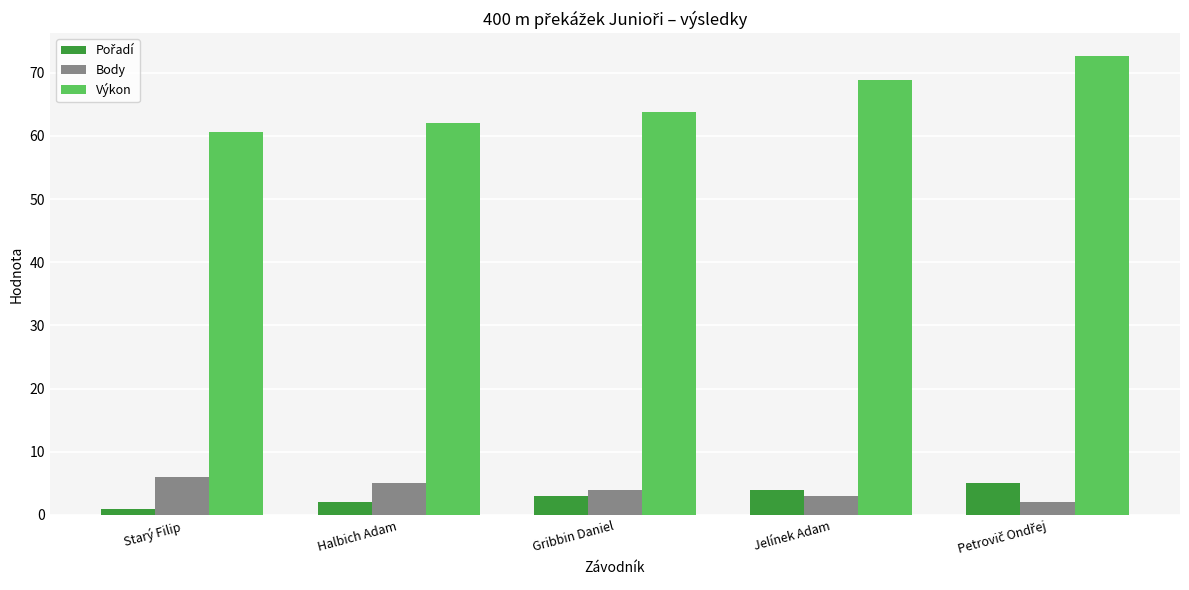

What is the average value of the Body series?

4.0